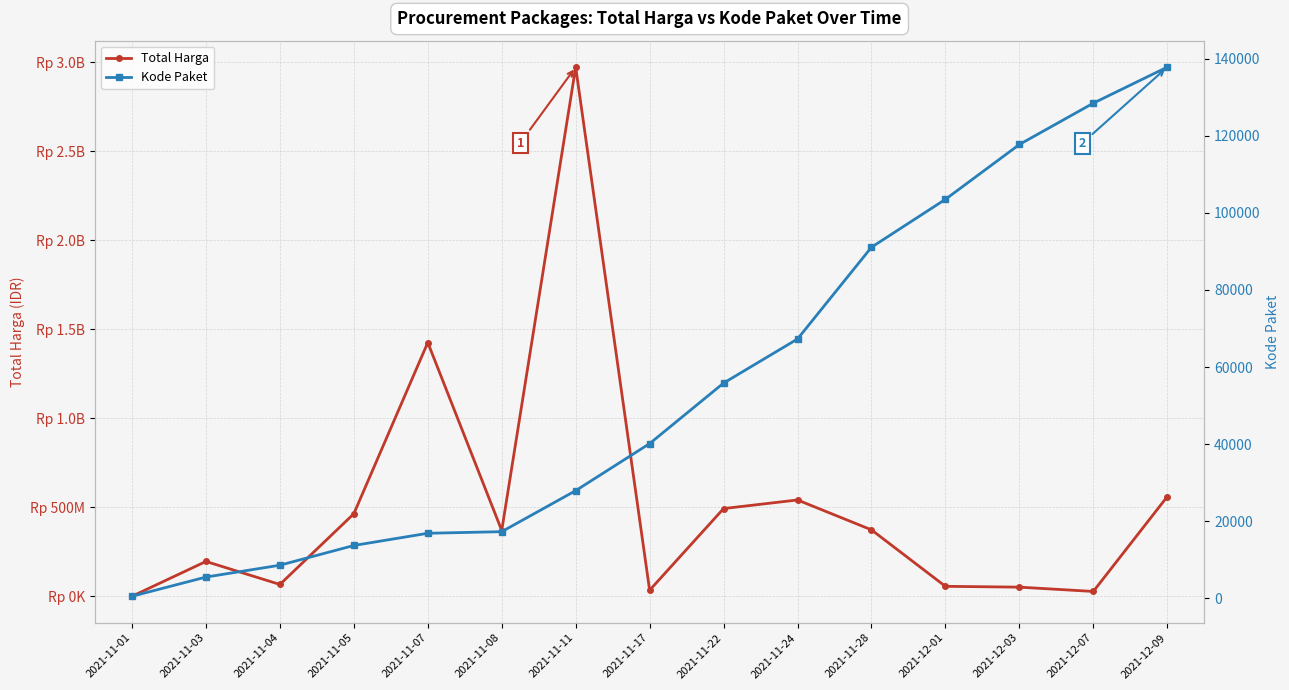

How many distinct data groups are displayed?

2